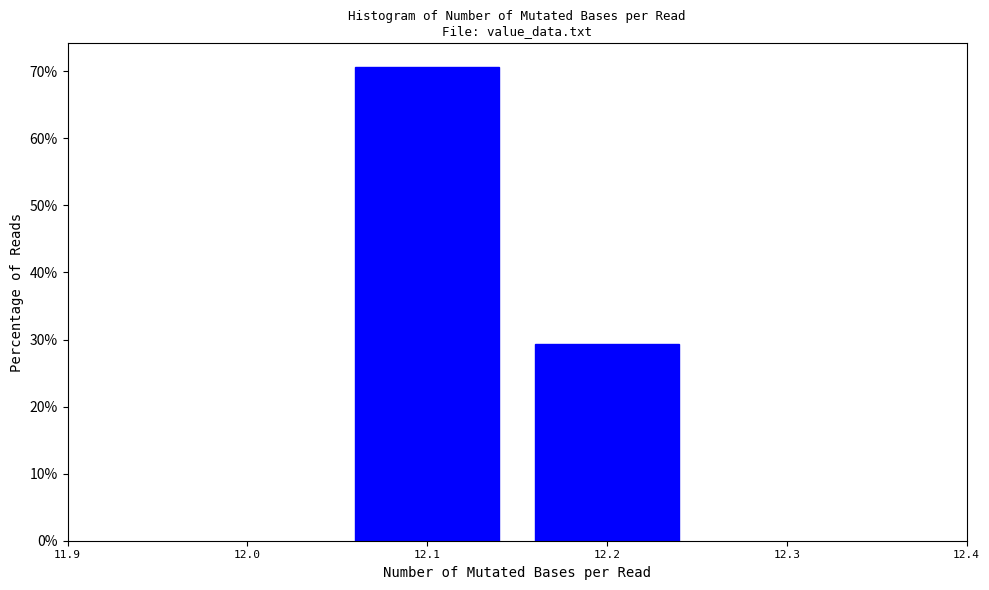

Reading left to right, list every bar in this chart as the range it spans on the x-axis followed by its height. The values are not printed on the chart, so give them approximately, as read against the axis.

12.05 to 12.15: 71
12.15 to 12.25: 29